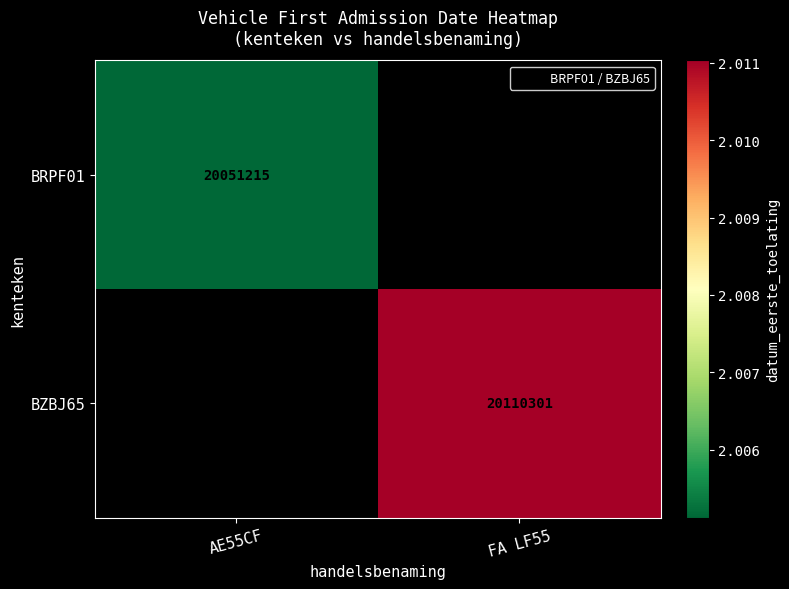

What value does the BRPF01 series have at AE55CF?

20051215.0